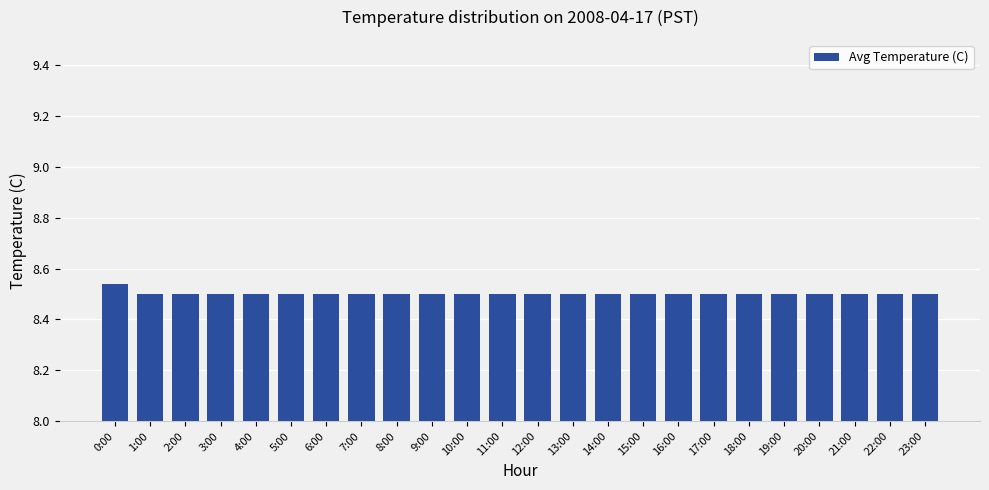

What is the ratio of the value at 21:00 to the value at 10:00?

1.0